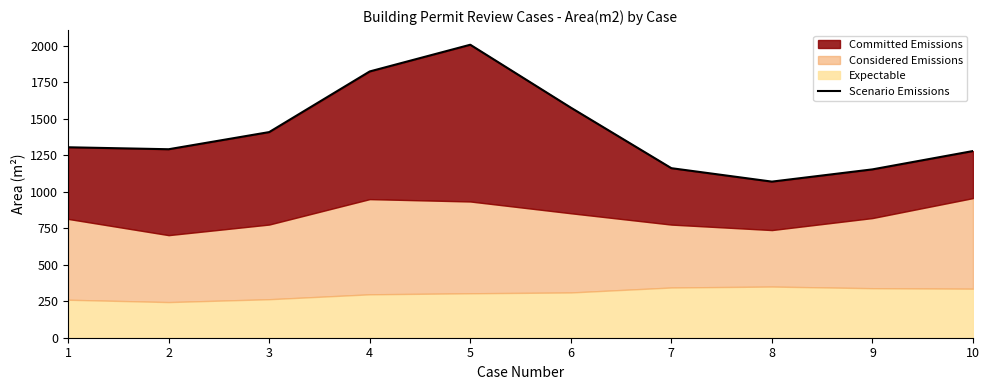

What value does the data have at 2?

1290.9